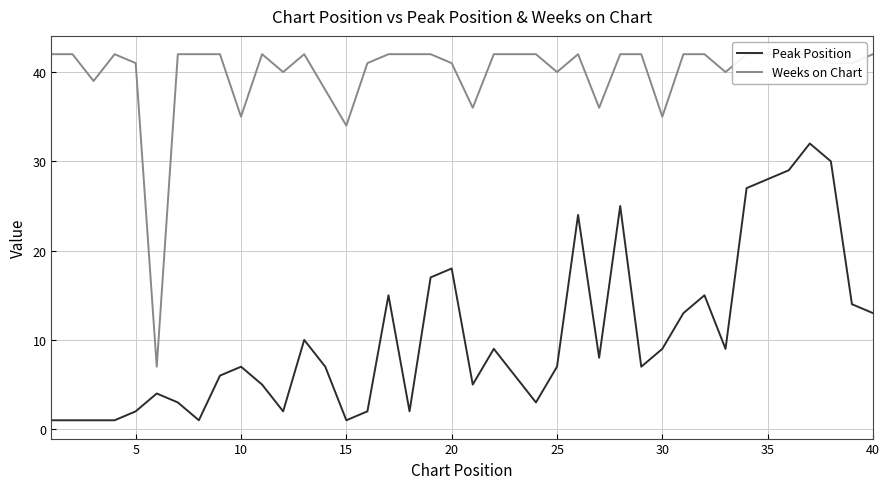

Rank the series by their average value, from lowest to highest.

Peak Position, Weeks on Chart